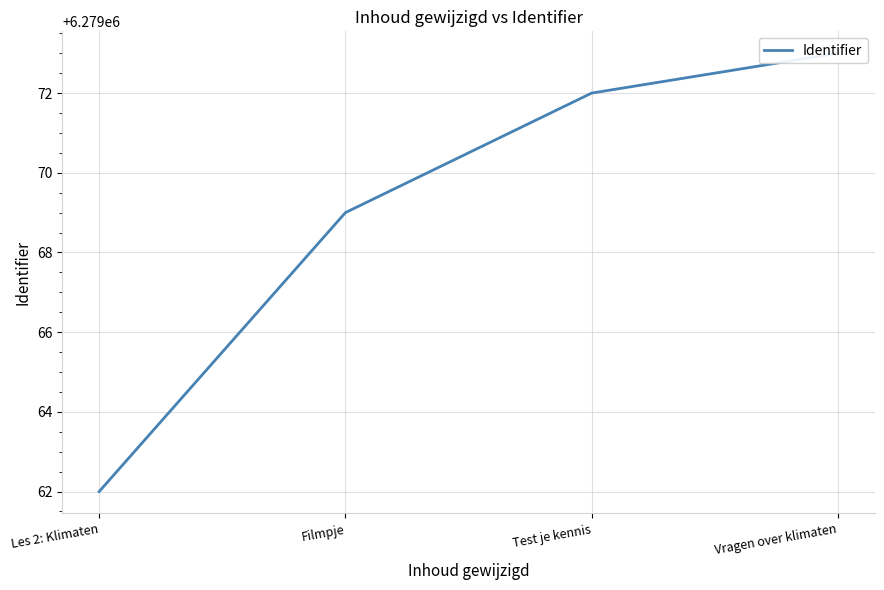

Where does the data first go above 6279072?

Vragen over klimaten